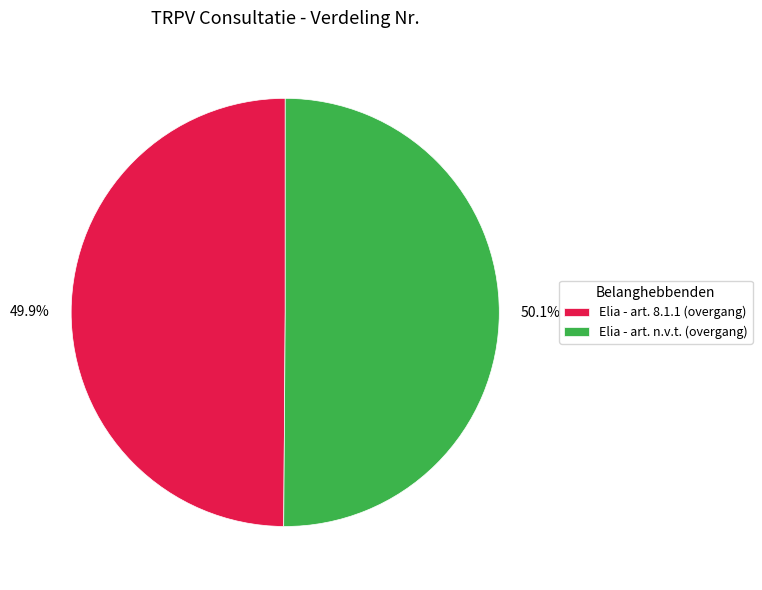

The Elia - art. n.v.t. (overgang) slice represents 63% of the pie. True or false?

False